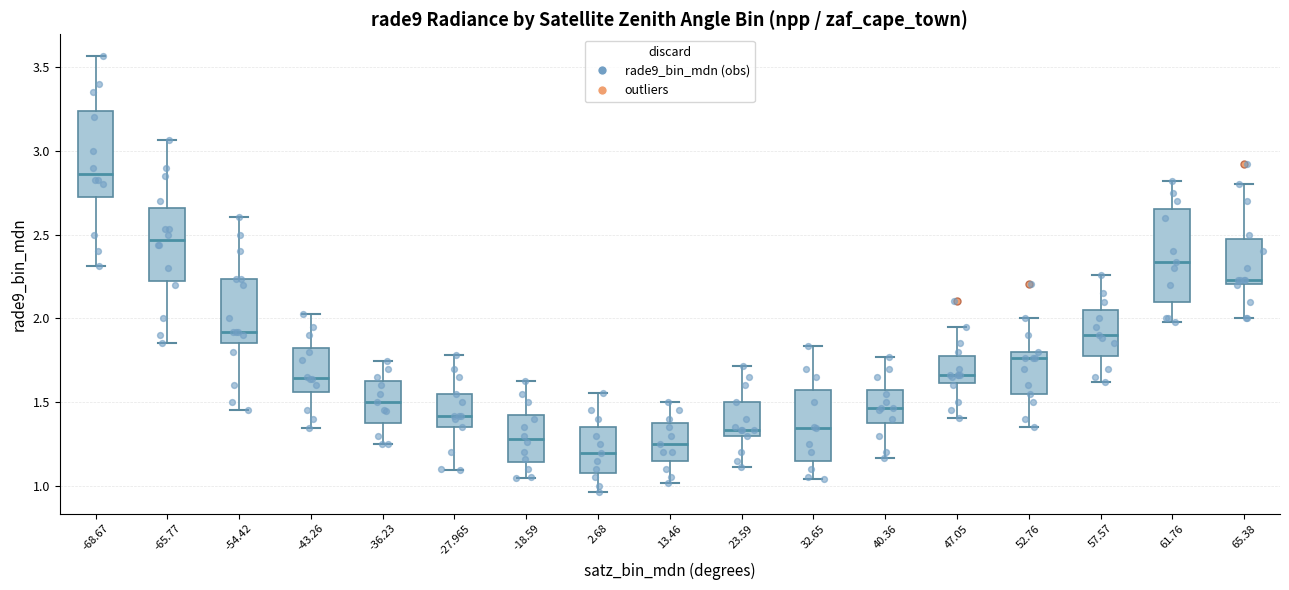

Where does the median line of the box at x = 61.76 sit on the y-axis? The values are not printed on the chart, so give them approximately, as read against the axis.

2.35